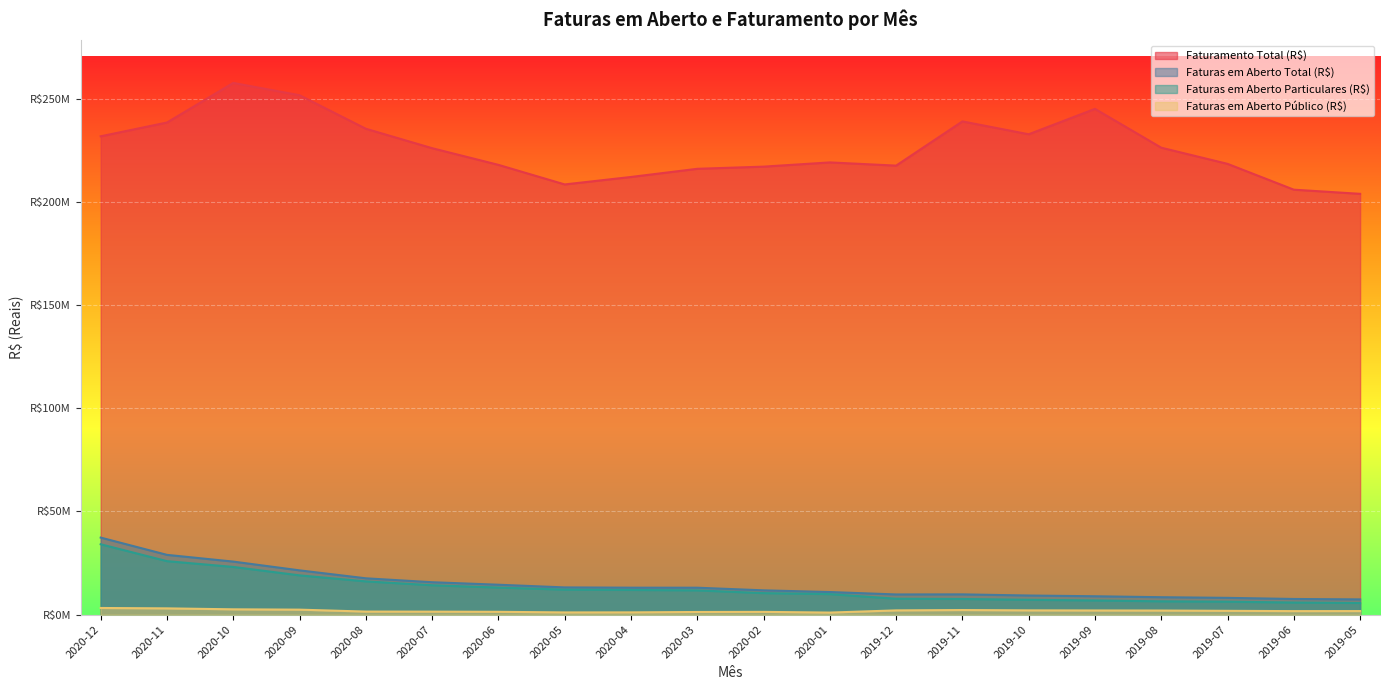

Does the chart display data point markers on the line(s)?

No